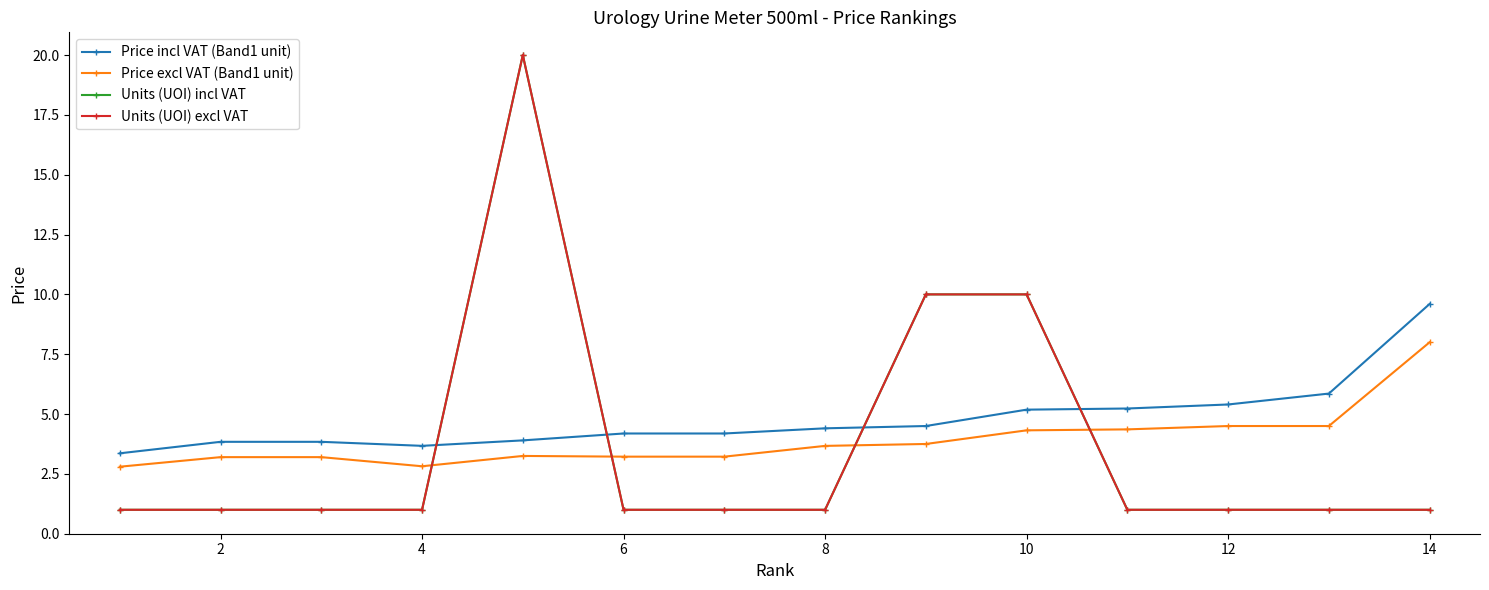

Does the chart have visible grid lines?

No